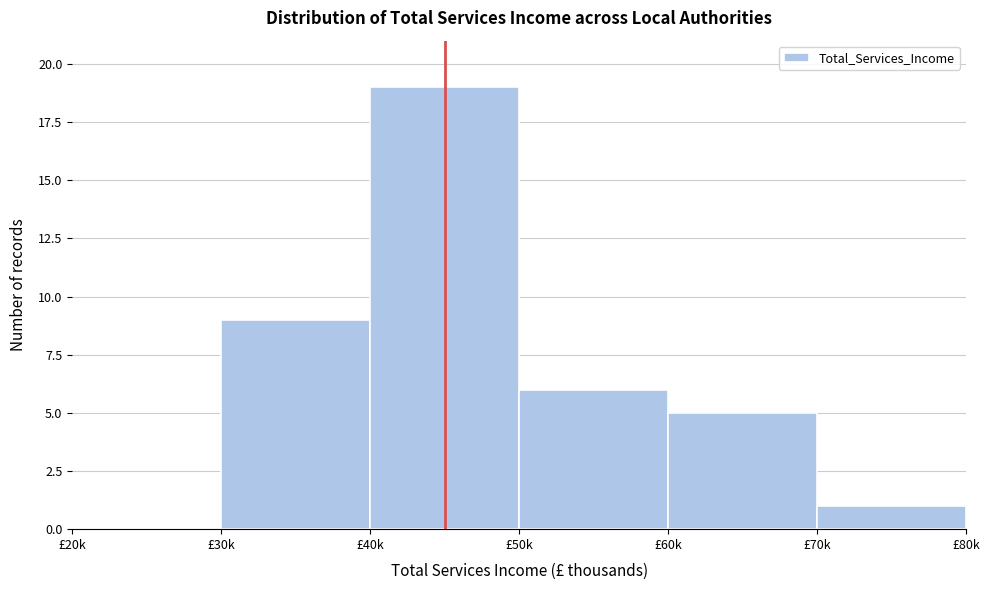

Reading left to right, list all the values displayed in this chart.

£20k=0	£30k=9	£40k=19	£50k=6	£60k=5	£70k=1